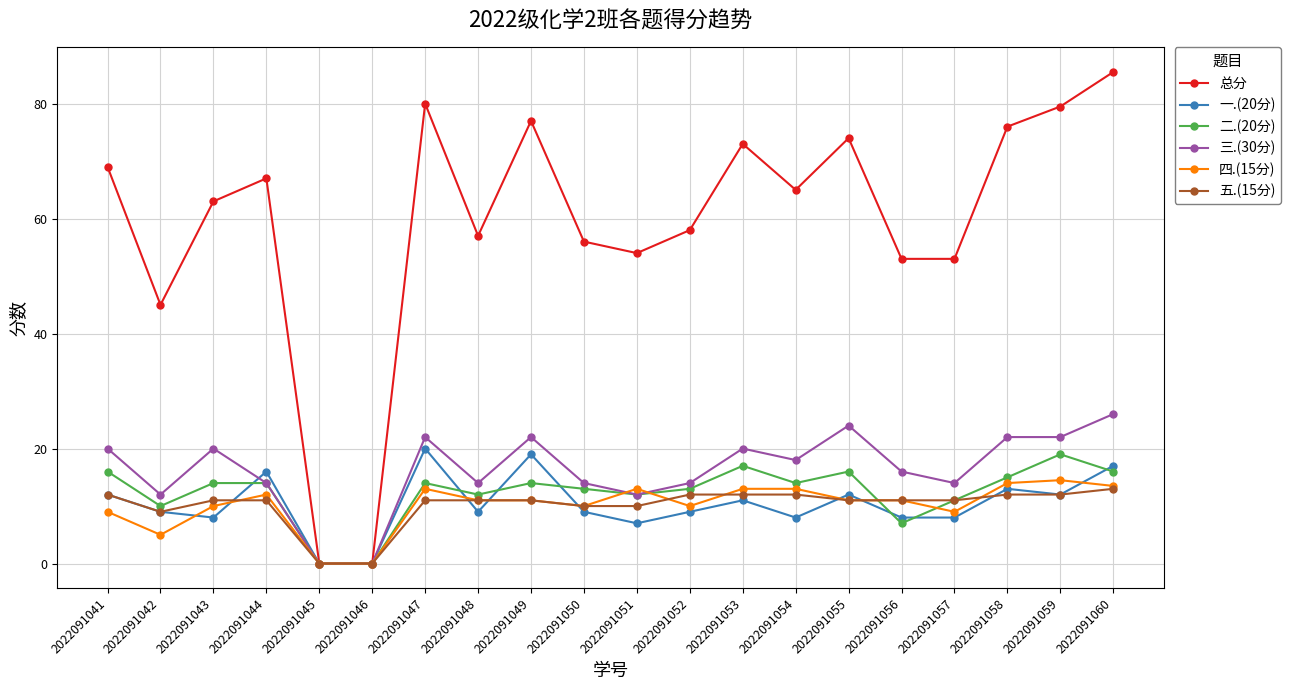

How many categories are shown in the chart?

20